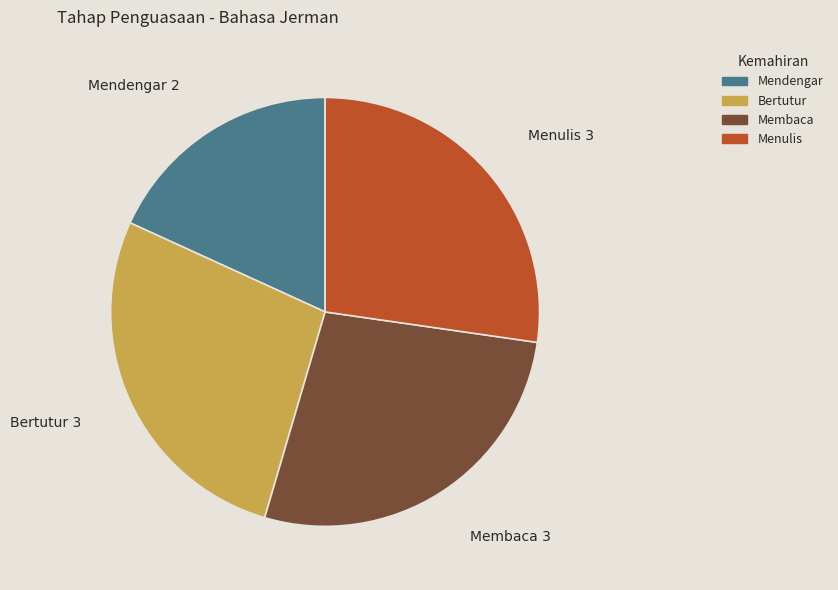

Between Mendengar and Membaca, which is larger?

Membaca